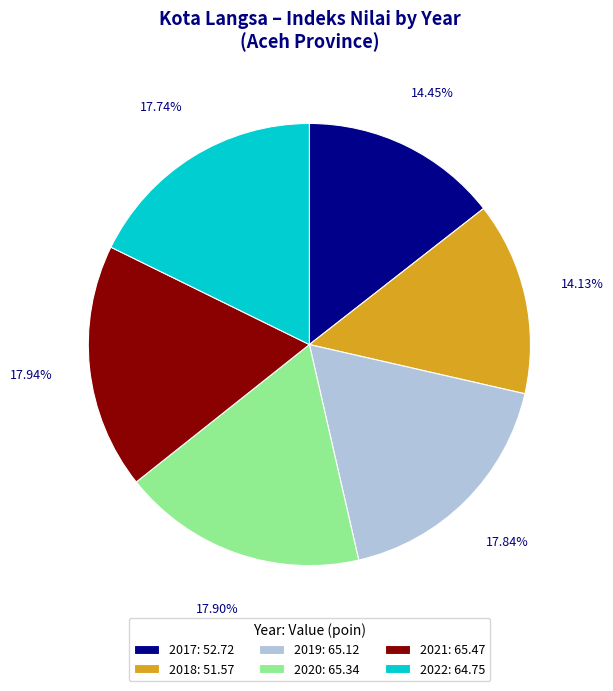

What percentage is the 2020 slice, to the nearest percent?

18%